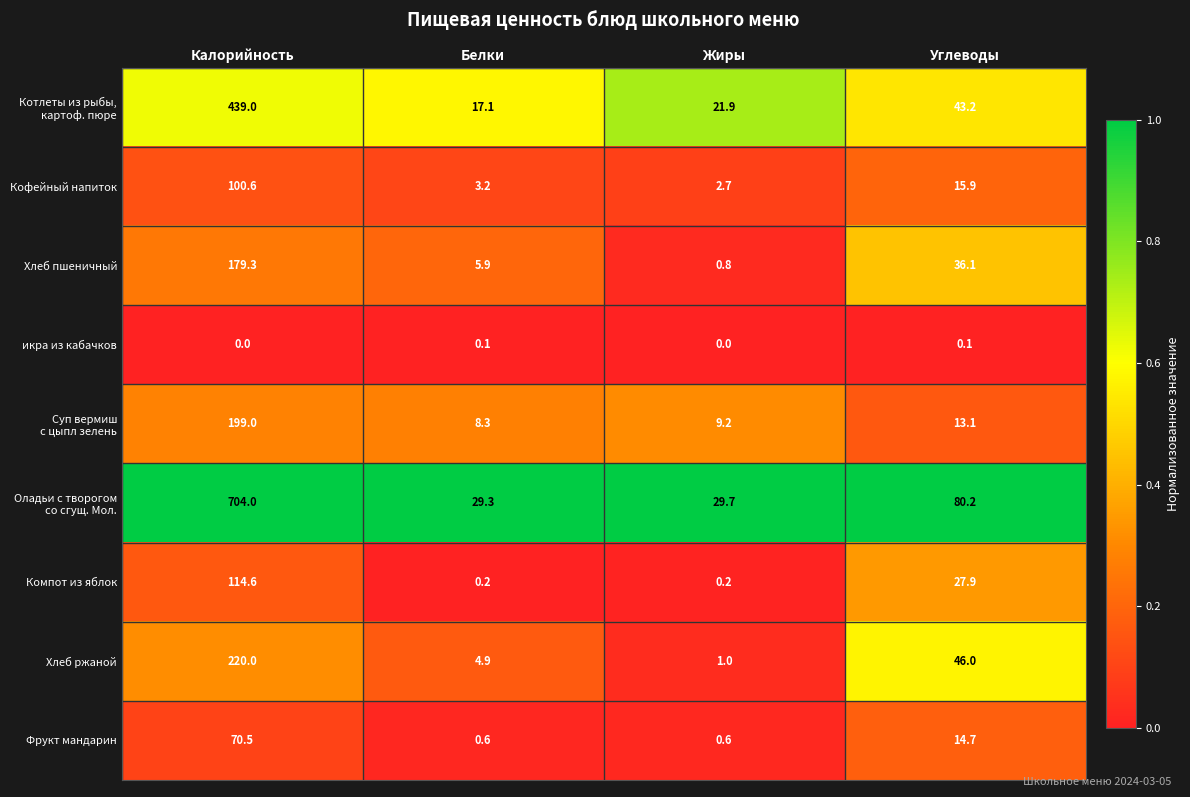

How many categories are shown in the chart?

4